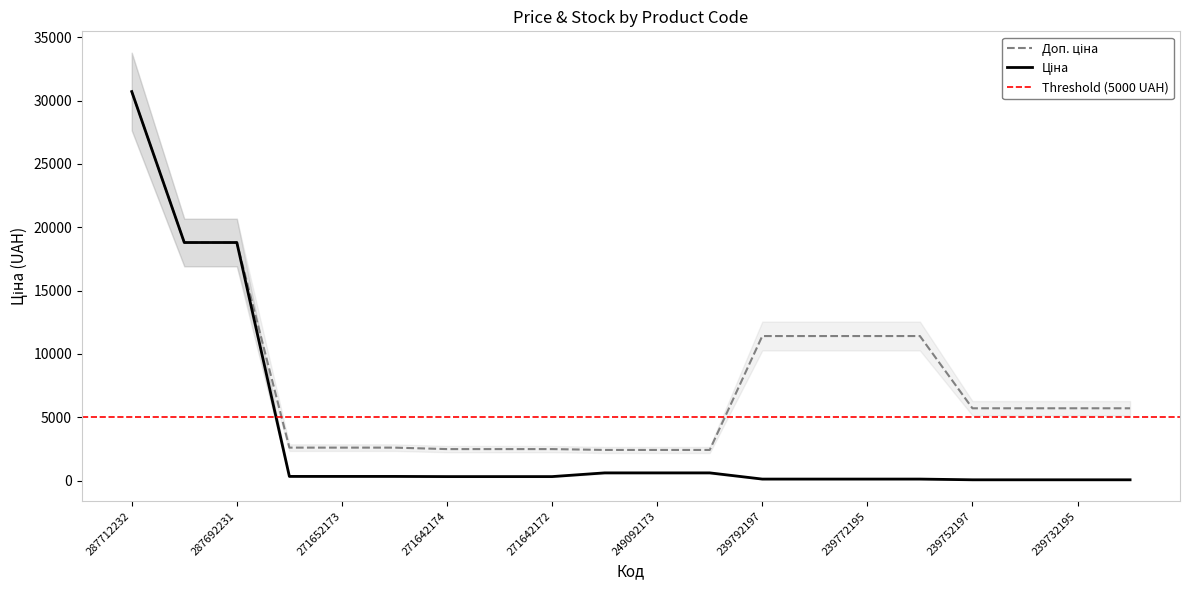

The Ціна series shows 10307.3 at 287692233. True or false?

False